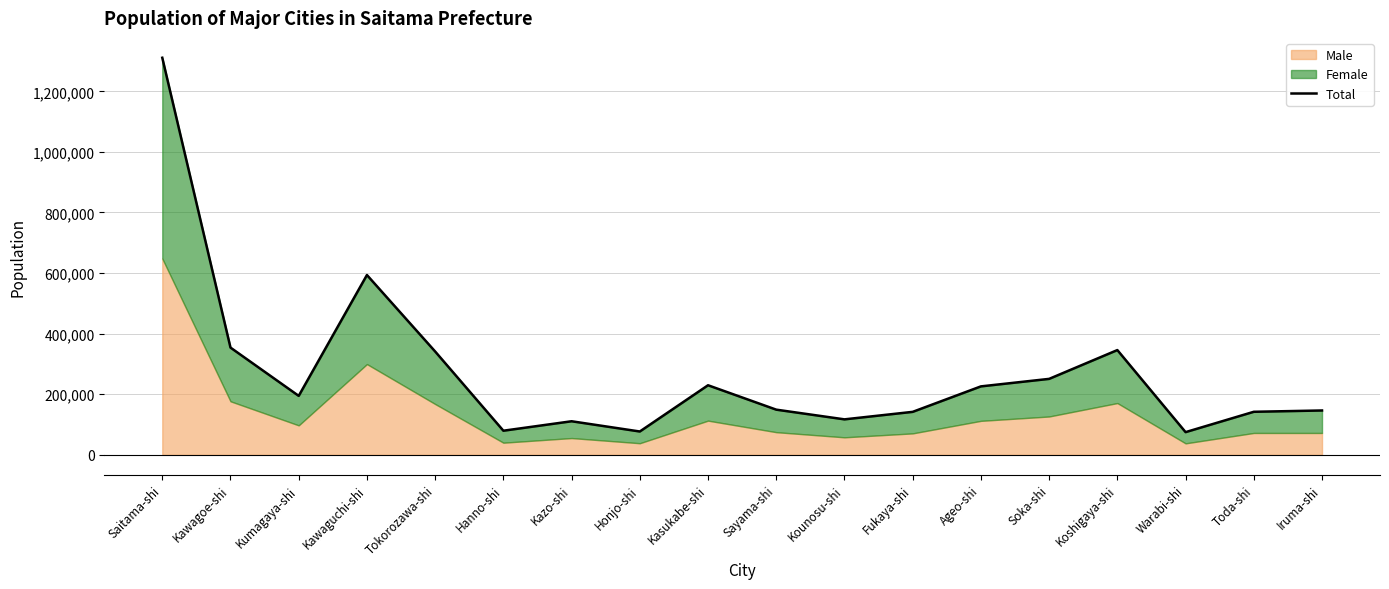

What is the label of the 2nd point from the right?

Toda-shi